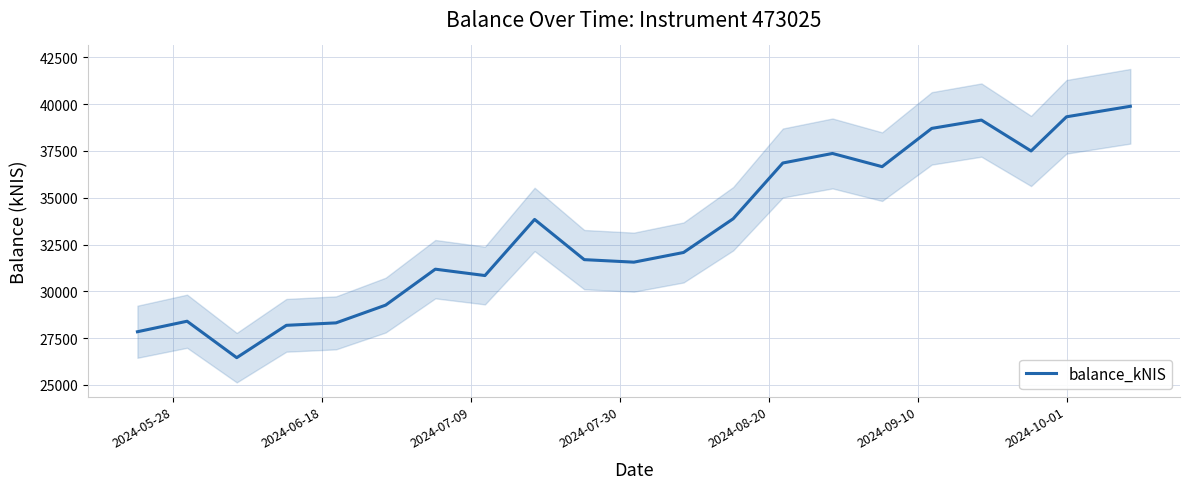

Reading left to right, transcribe all the data shown in this chart.

27840.4	28402.5	26455.4	28183.5	28314.5	29263.6	31183.8	30843.7	33842.0	31693.4	31558.7	32075.9	33878.2	36857.4	37367.2	36661.7	38707.2	39150.8	37500.9	39327.0	39888.1